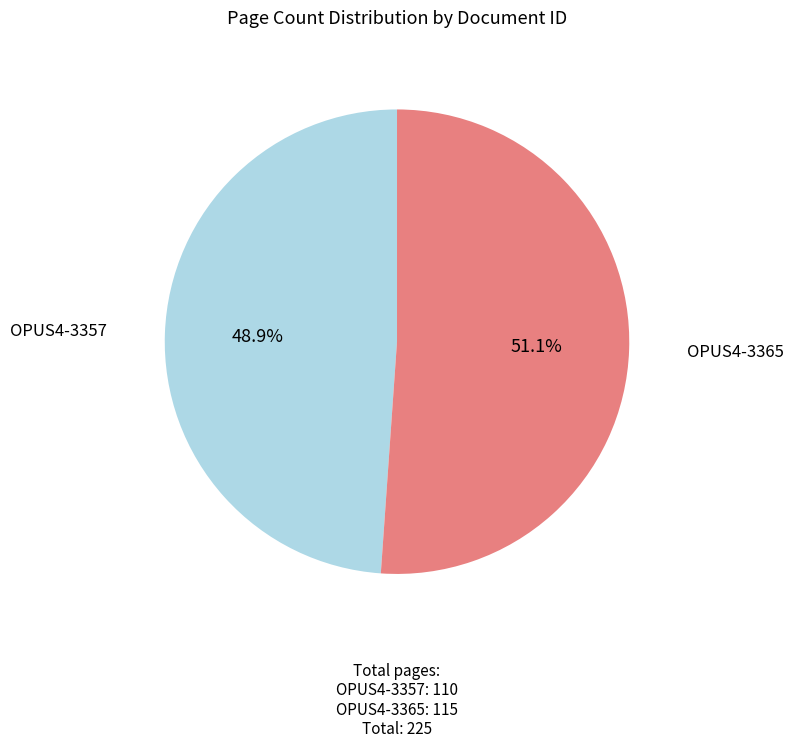

What portion of the pie excludes OPUS4-3357?

51.1%